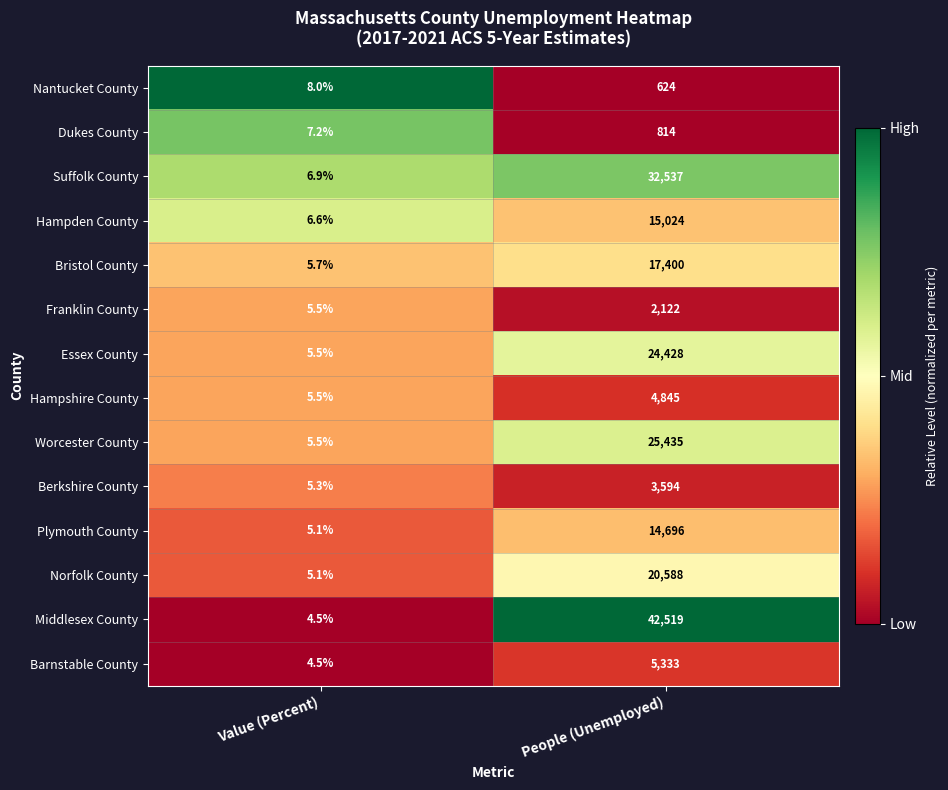

What is the difference between the maximum and minimum values in the Hampshire County series?

4839.5